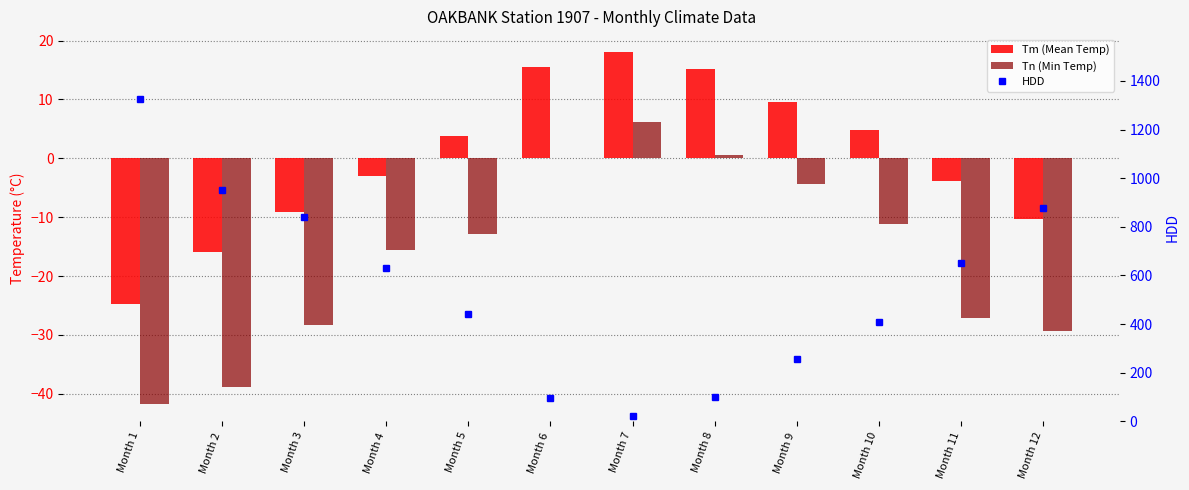

At which category does the chart reach its minimum across all series?

Month 1